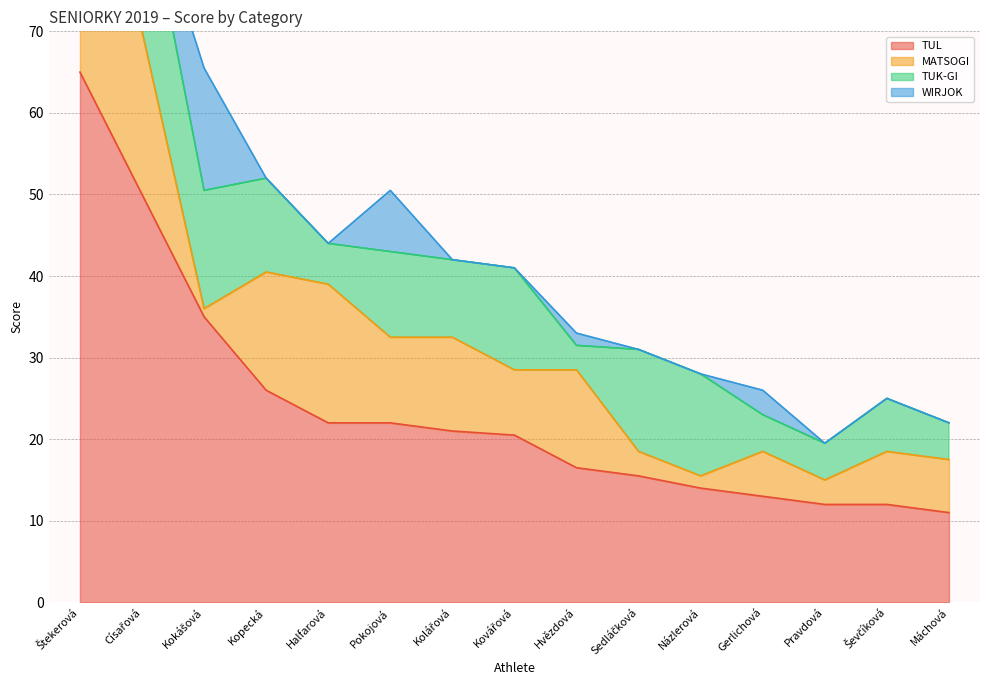

Is it true that TUL equals 13.0 at Gerlichová?

True